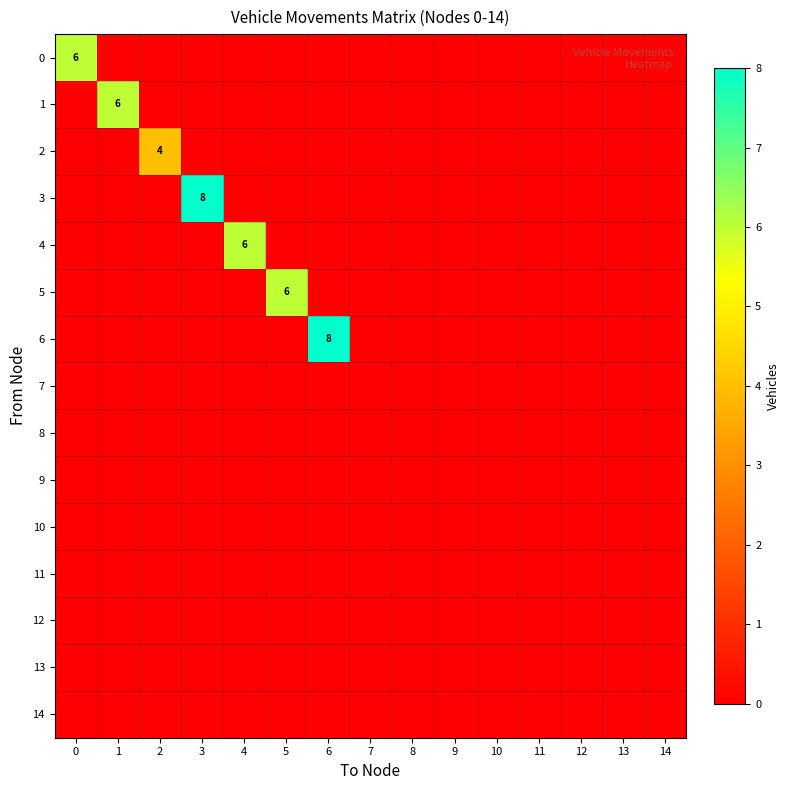

The row_0 series shows 0 at 14. True or false?

True